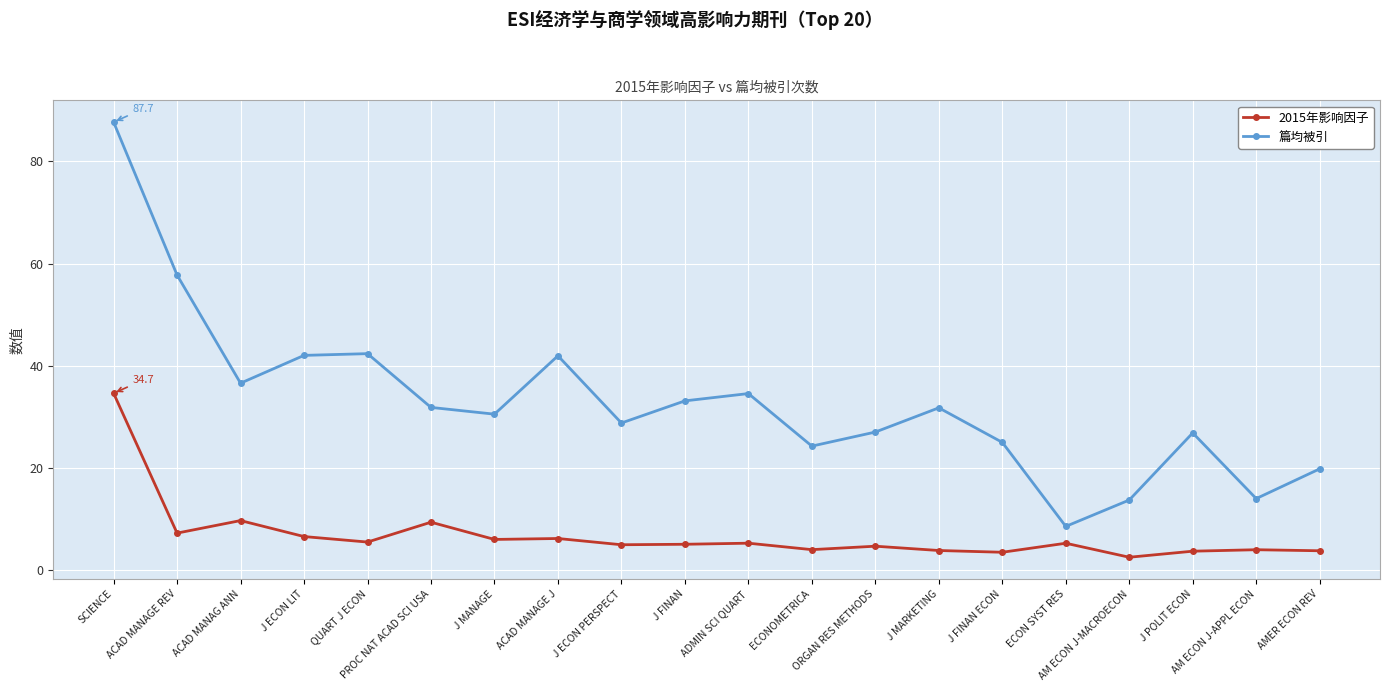

At which category is the sum across all series the highest?

SCIENCE